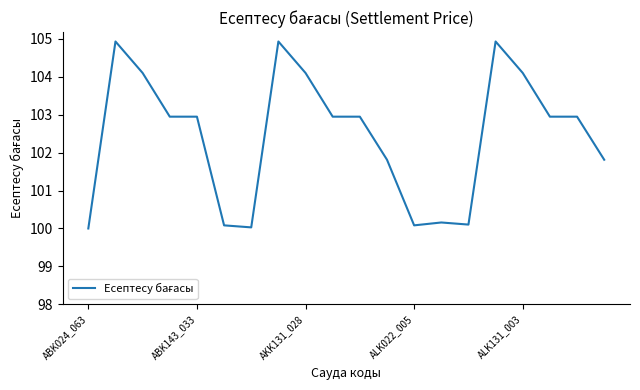

What is the maximum value shown in the chart?

104.9